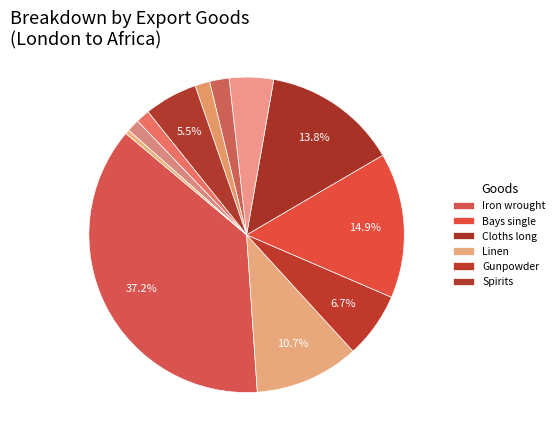

How many slices are in this pie chart?

12